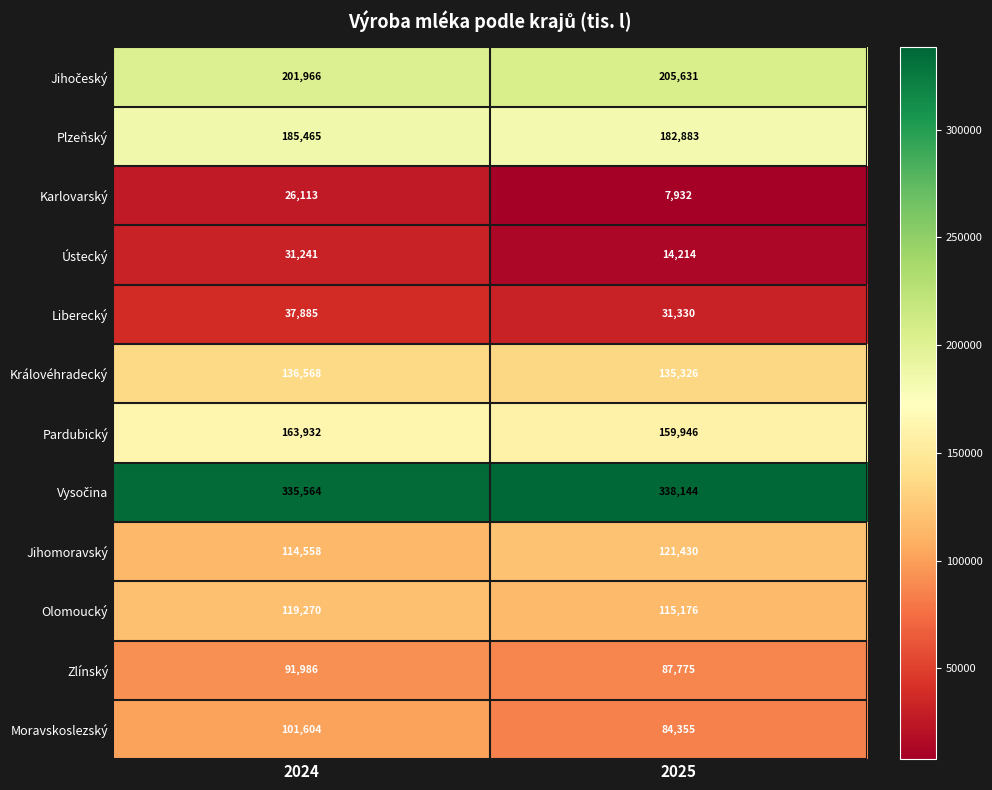

At which category is the sum across all series the highest?

2024